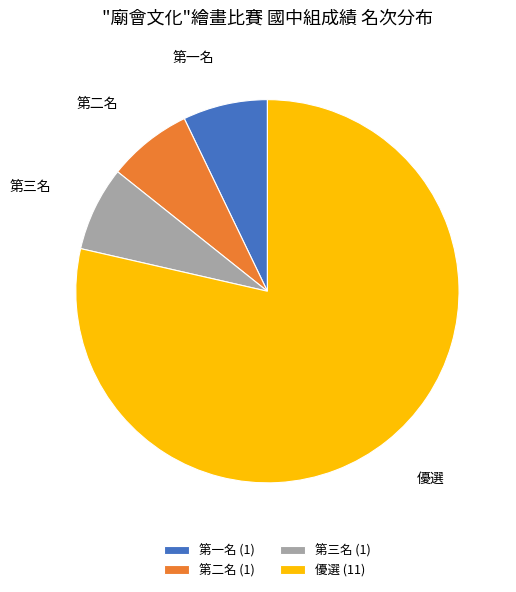

Combined, do 第二名 (1) and 優選 (11) account for over 50%?

Yes